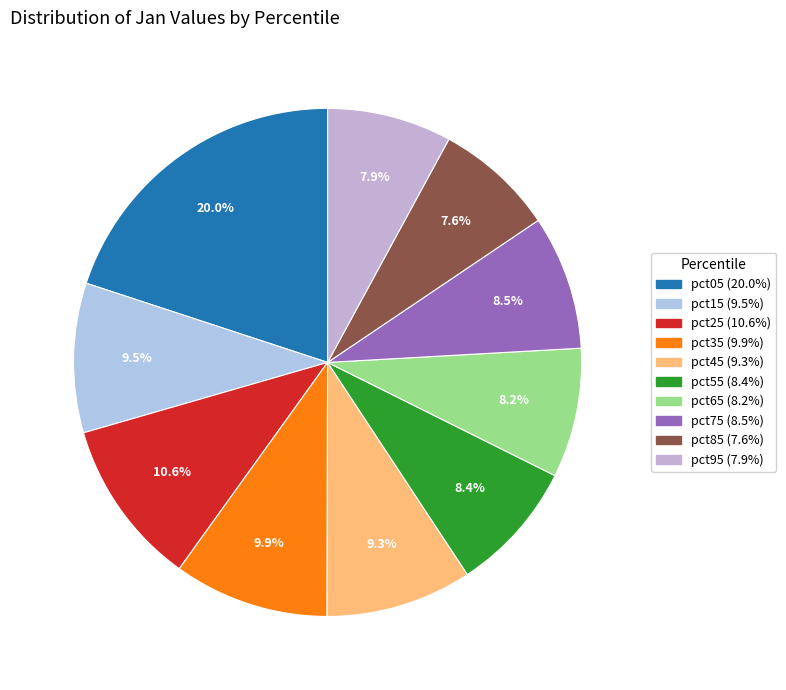

How many segments does this pie chart have?

10